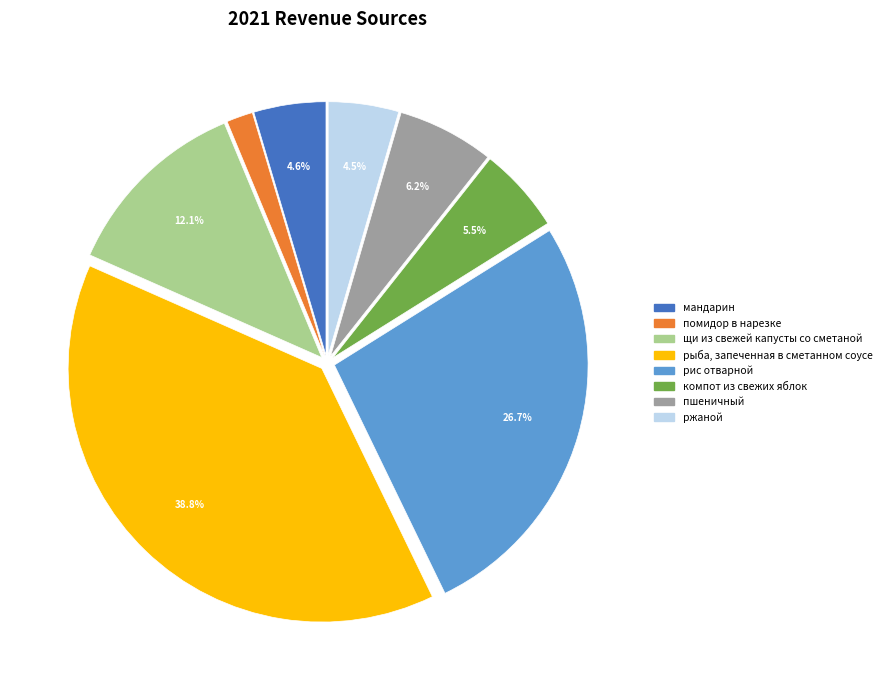

To the nearest percent, what portion does помидор в нарезке represent?

2%